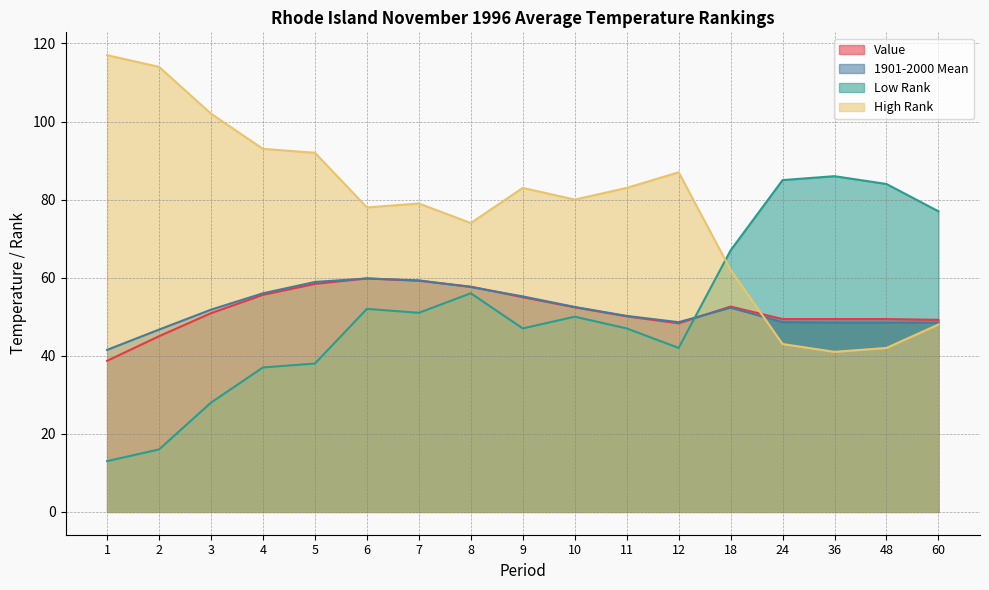

At how many categories does at least one series exceed 21?

17